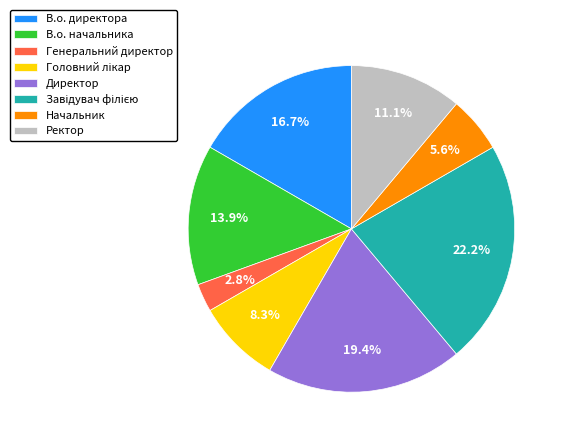

How many segments does this pie chart have?

8